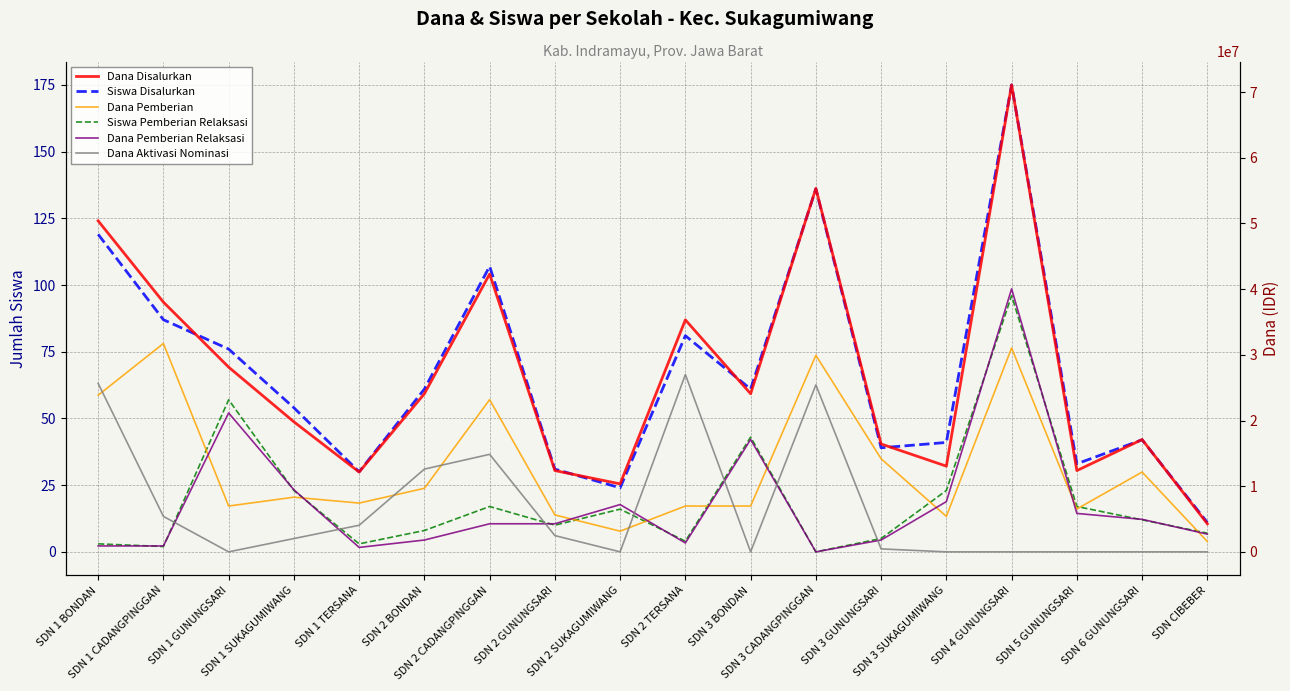

What value does the Dana Pemberian Relaksasi series have at SDN 2 CADANGPINGGAN, to the nearest 10?

4275000